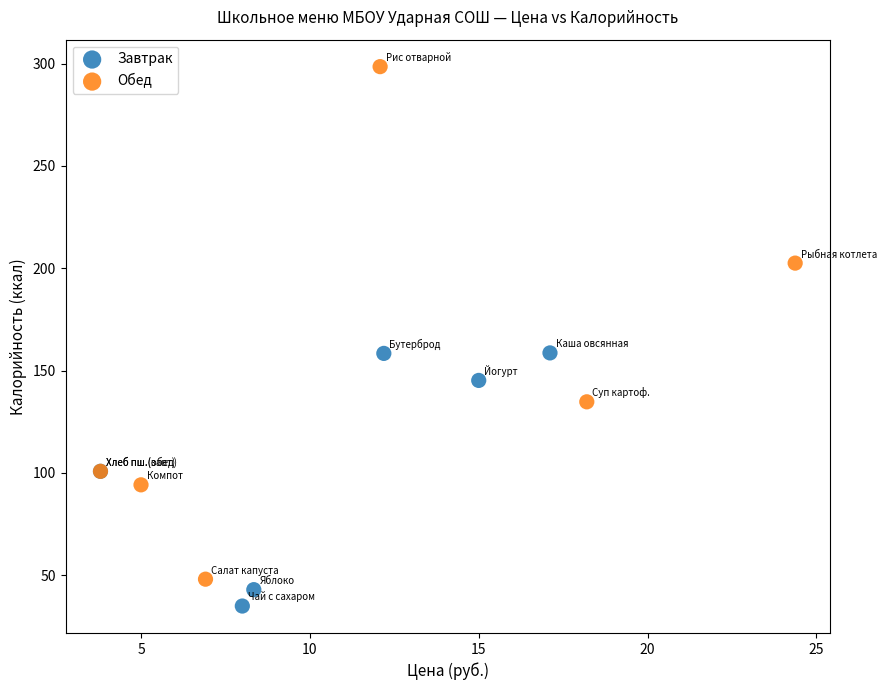

Which series contains the lowest Y value?

Завтрак